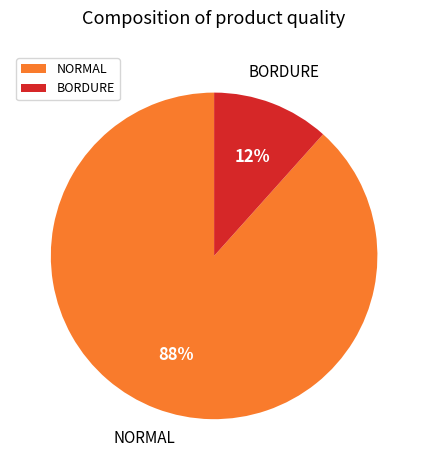

What is the largest slice in the pie chart?

NORMAL